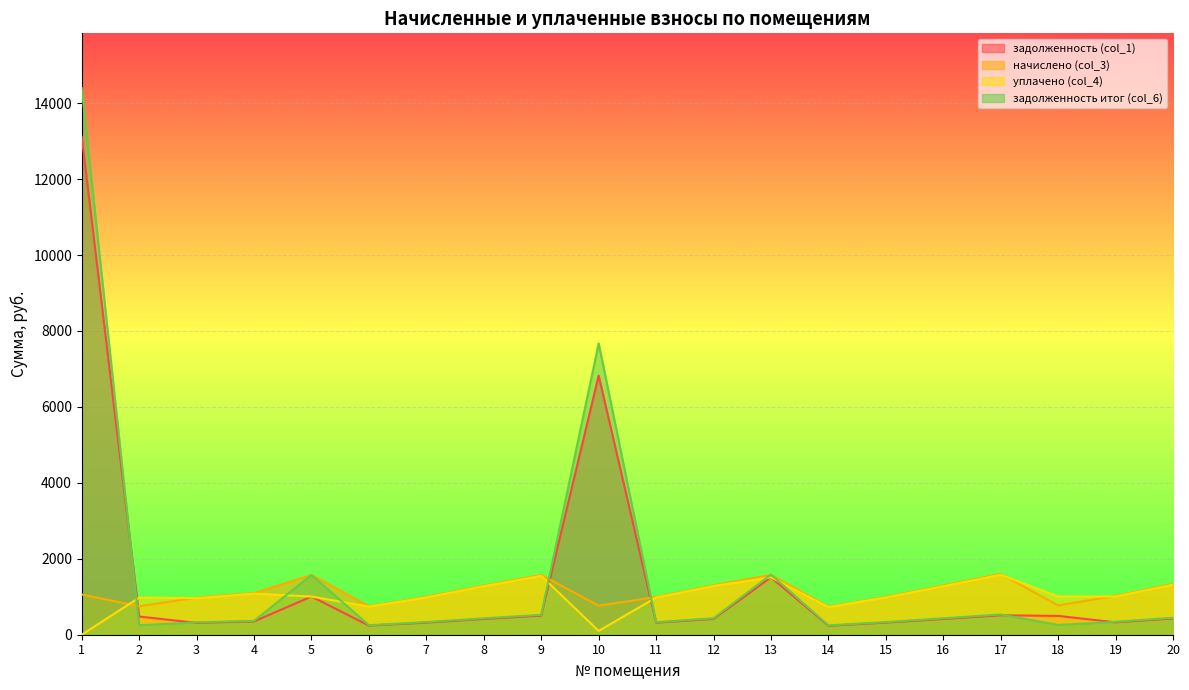

At which label does уплачено (col_4) reach its minimum?

1